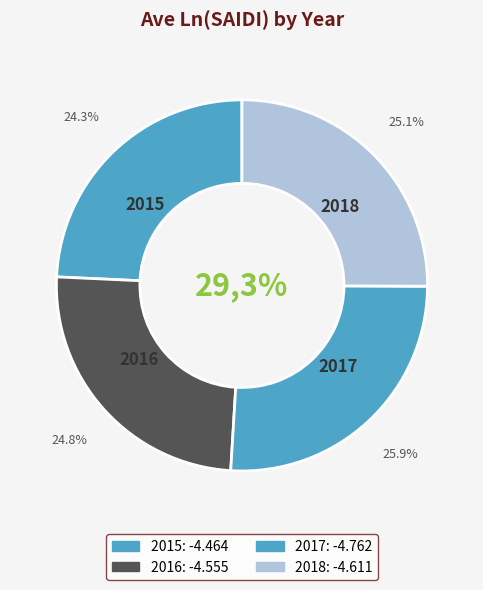

Count the number of slices in the pie.

4